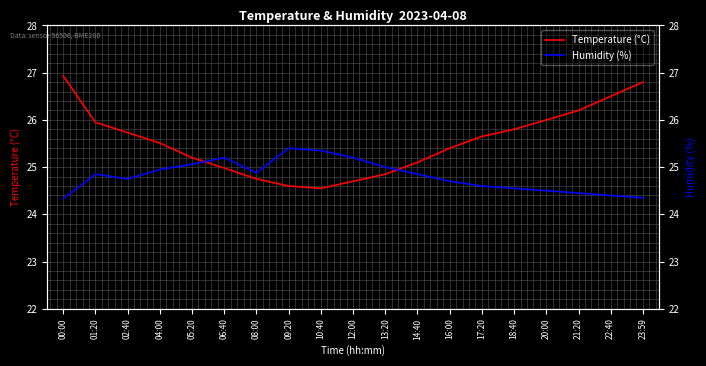

At 06:40, list the series in order from largest to smallest.

Humidity (%), Temperature (°C)